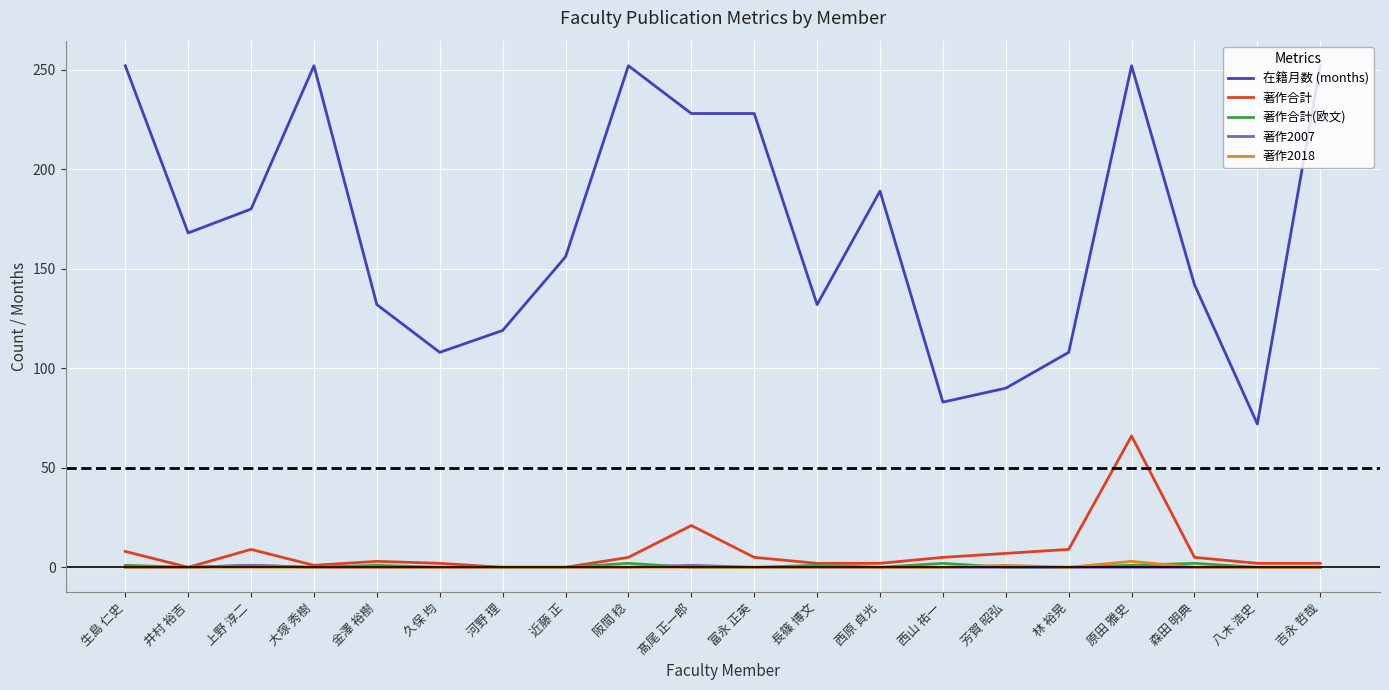

True or false: 著作合計(欧文) and 在籍月数 (months) intersect in this chart.

False